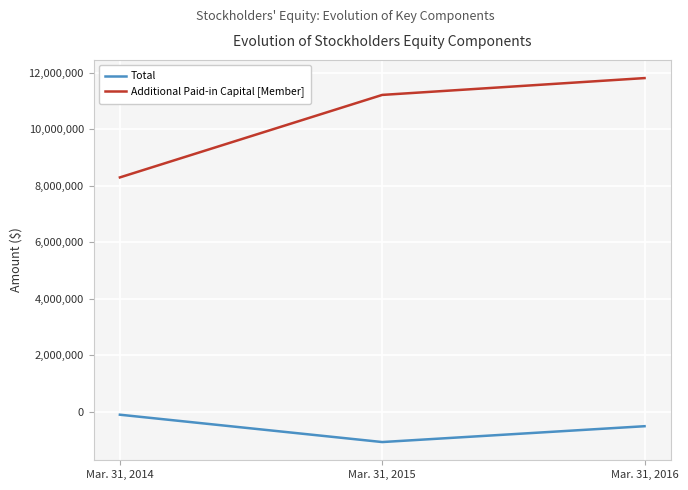

At which label is Additional Paid-in Capital [Member] closest to 10059336?

Mar. 31, 2015